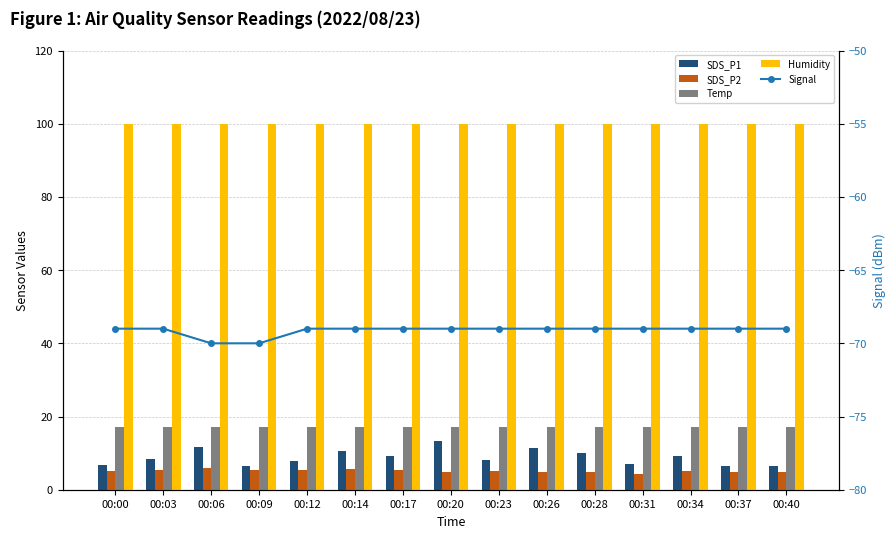

Read the Signal value at 00:20.

-69.0